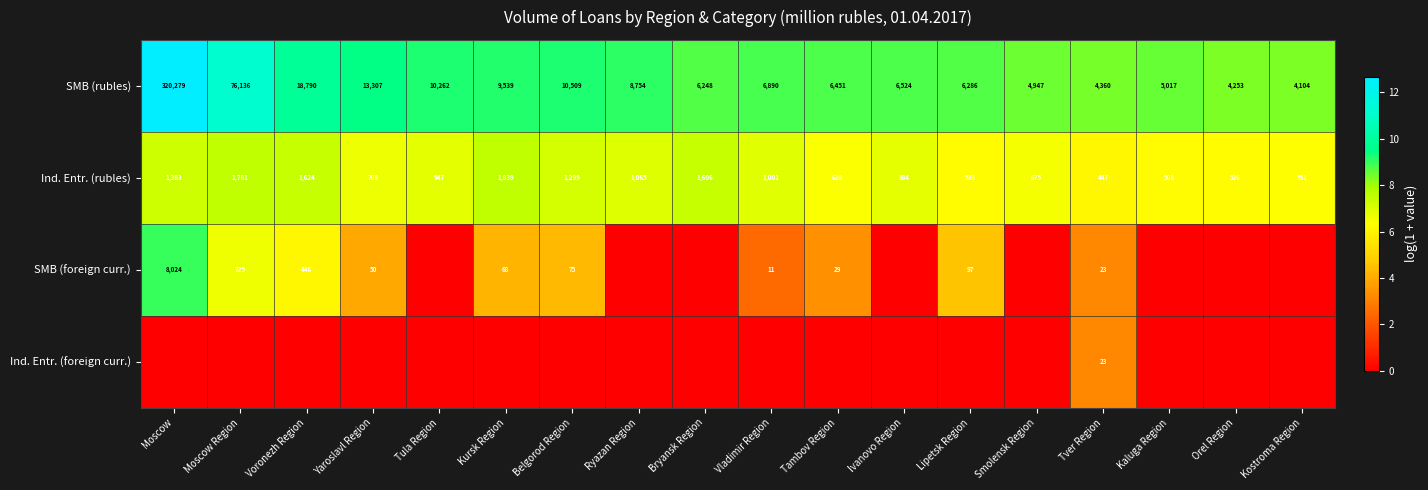

Rank the categories by Ind. Entr. (rubles) value from highest to lowest.

Kursk Region, Moscow Region, Voronezh Region, Bryansk Region, Moscow, Belgorod Region, Ryazan Region, Vladimir Region, Tula Region, Ivanovo Region, Yaroslavl Region, Smolensk Region, Tambov Region, Kostroma Region, Lipetsk Region, Orel Region, Kaluga Region, Tver Region